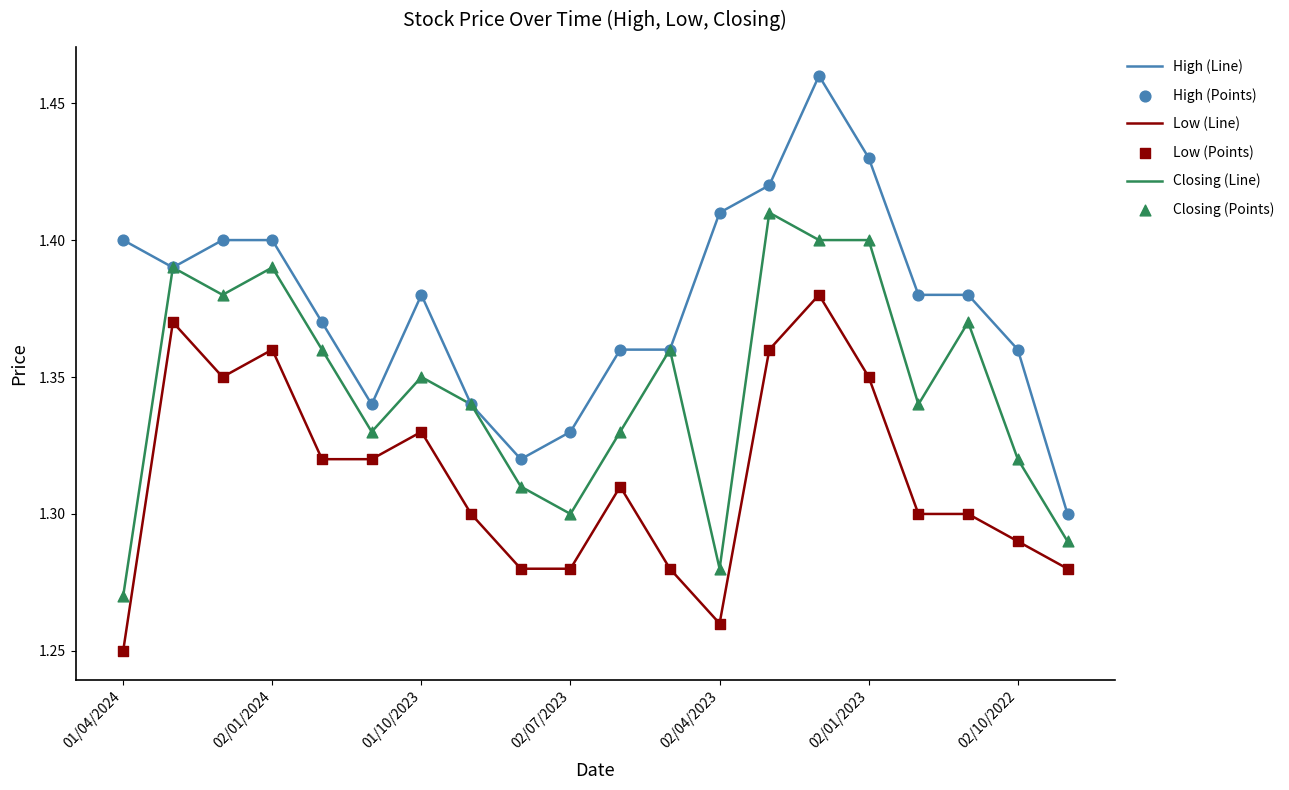

At how many categories does at least one series exceed 1?

20